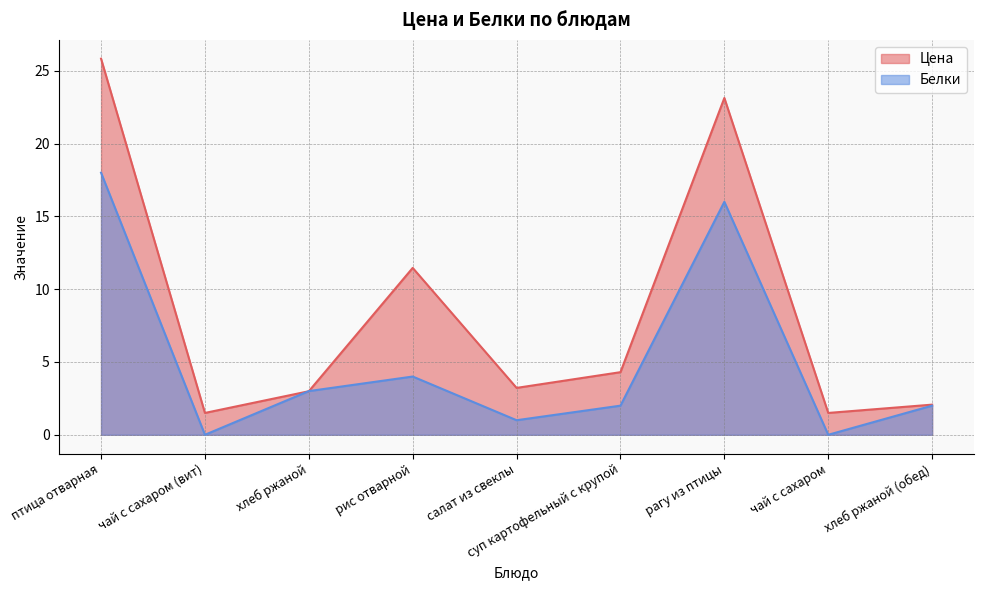

The Белки series shows 9.7 at птица отварная. True or false?

False